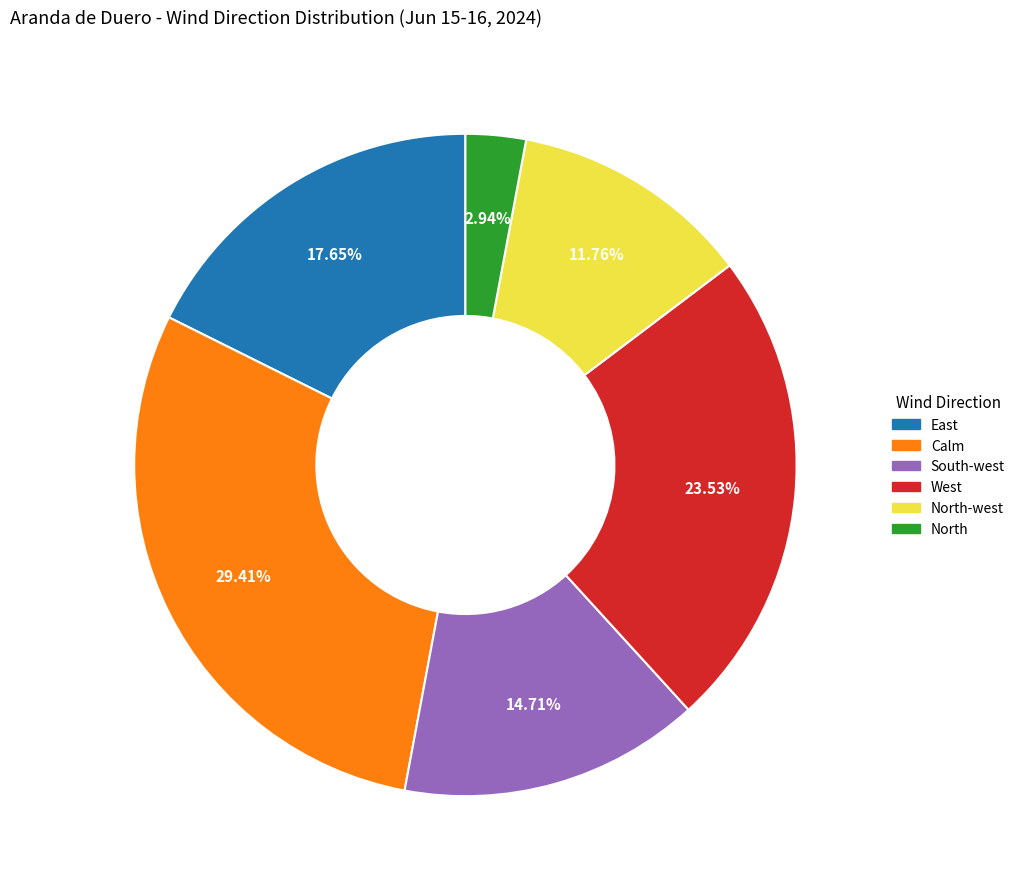

Is there a majority slice in this chart?

No